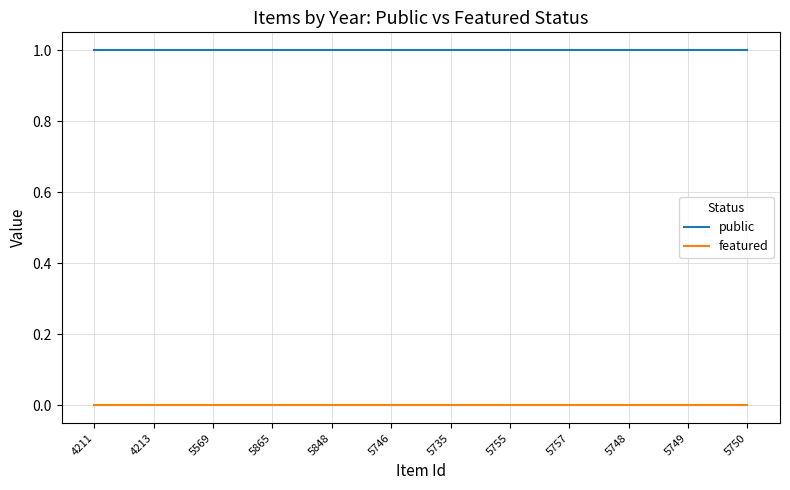

The featured series shows 0 at 4213. True or false?

True